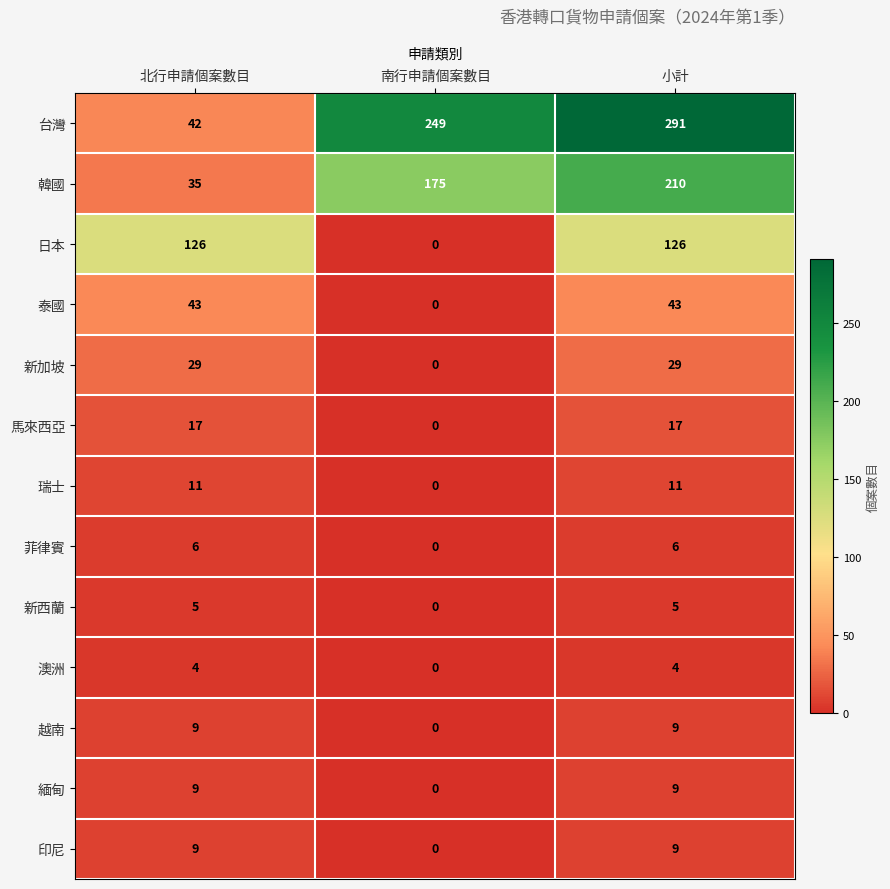

Is it true that 印尼 equals -5 at 南行申請個案數目?

False